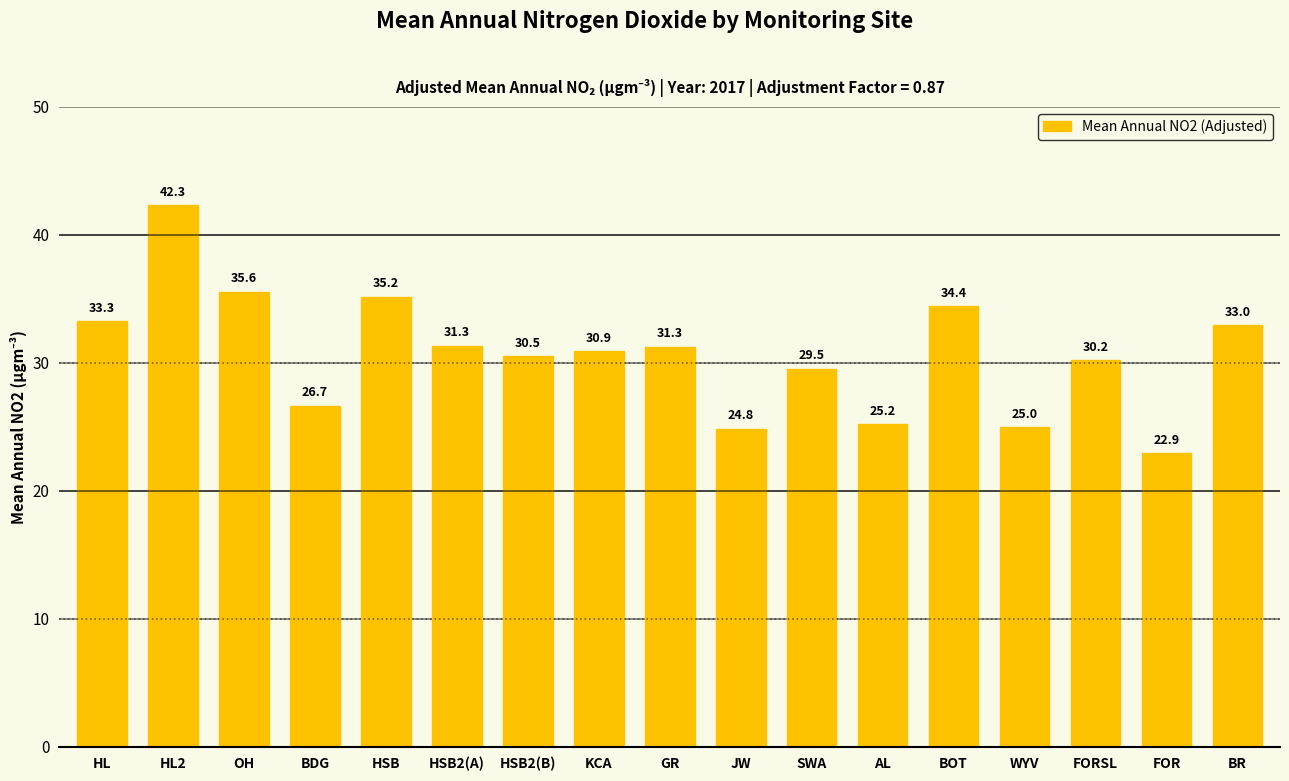

Where does the data first go above 30?

HL